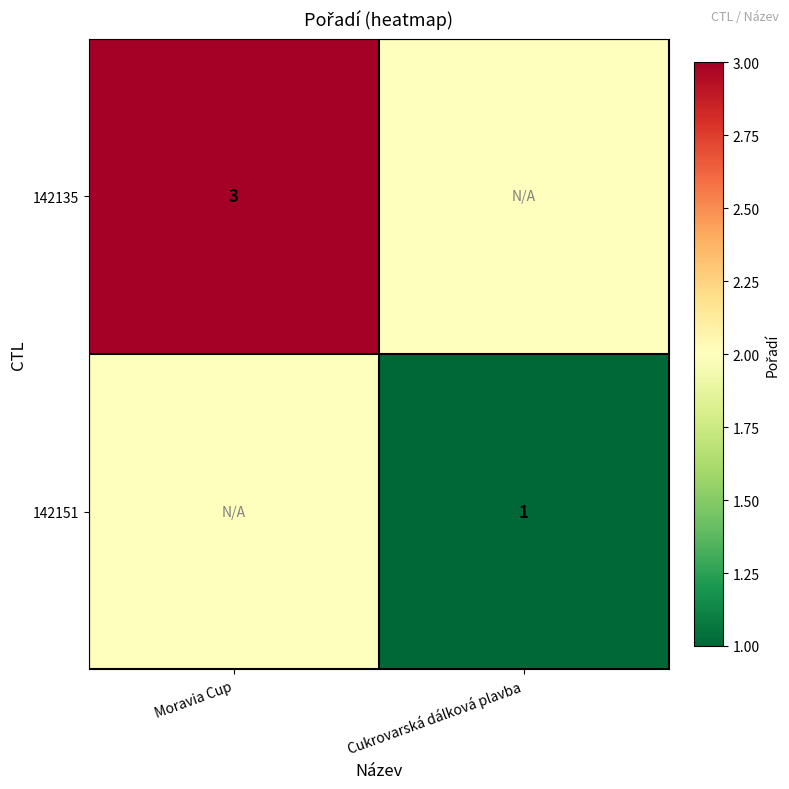

True or false: 142135 has a value of 1 at Moravia Cup.

False